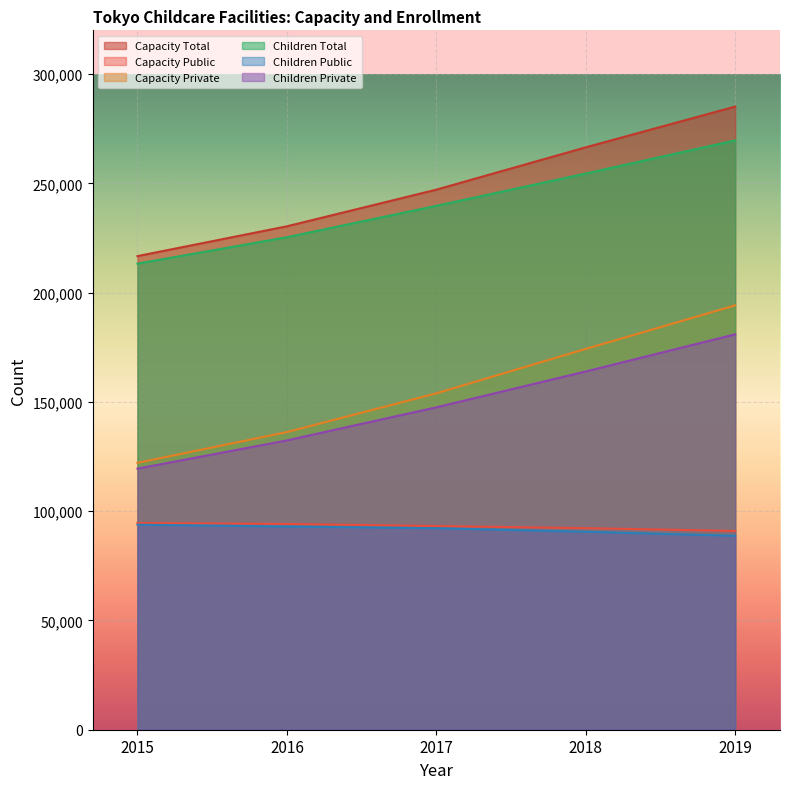

True or false: Children Private and Children Total cross at least once.

False